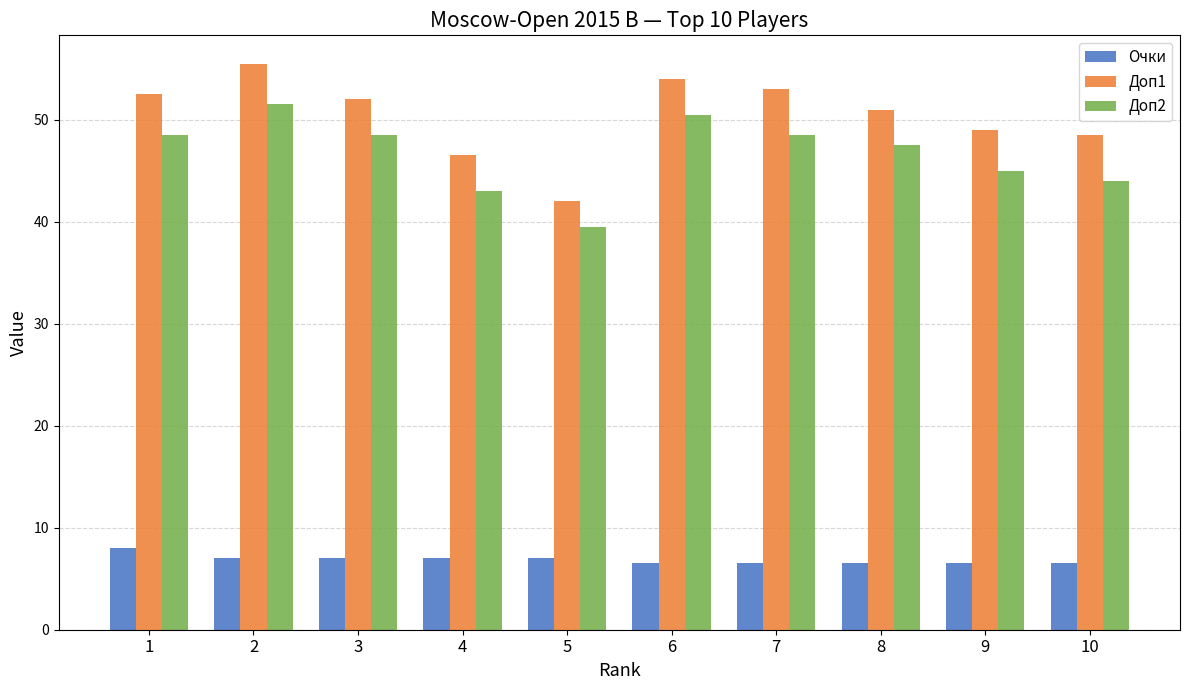

What is the sum of the Доп1 values at 5 and 1?

94.5